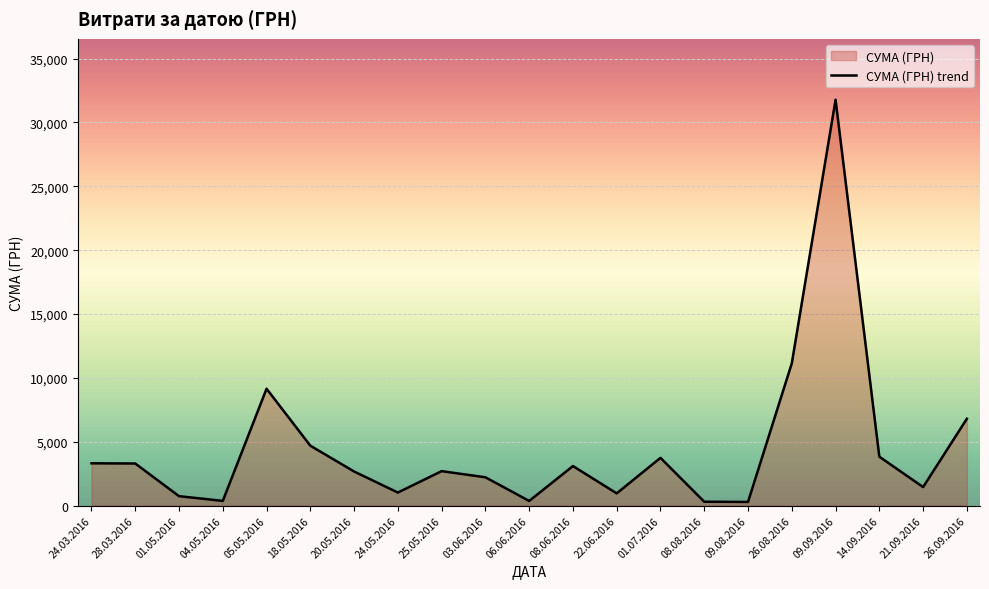

What is the sum of all values?

93947.9